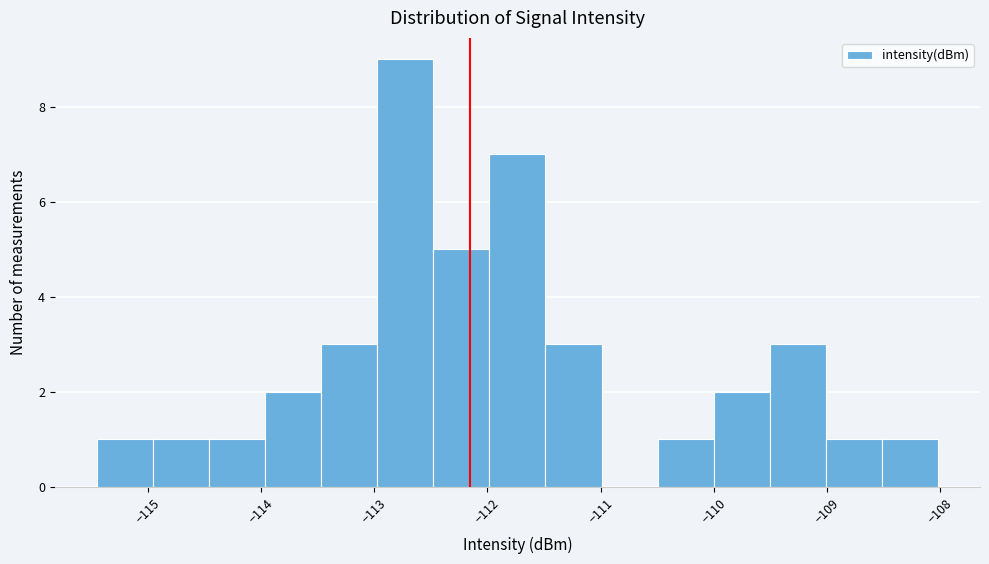

Reading left to right, transcribe this chart: for each bar, give the range it covers on the x-axis and its height. Neither the bar edges nor the heights are printed on the chart, so give them approximately, as read against the axes.

-115.4 to -115.0: 1
-115.0 to -114.5: 1
-114.5 to -114.0: 1
-114.0 to -113.5: 2
-113.5 to -113.0: 3
-113.0 to -112.5: 9
-112.5 to -112.0: 5
-112.0 to -111.5: 7
-111.5 to -111.0: 3
-111.0 to -110.5: 0
-110.5 to -110.0: 1
-110.0 to -109.5: 2
-109.5 to -109.0: 3
-109.0 to -108.5: 1
-108.5 to -108.0: 1